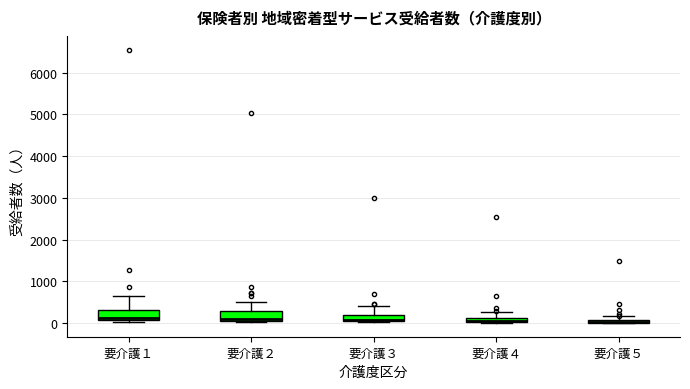

Where does the upper whisker of the box for 要介護３ end on the y-axis? The values are not printed on the chart, so give them approximately, as read against the axis.

400